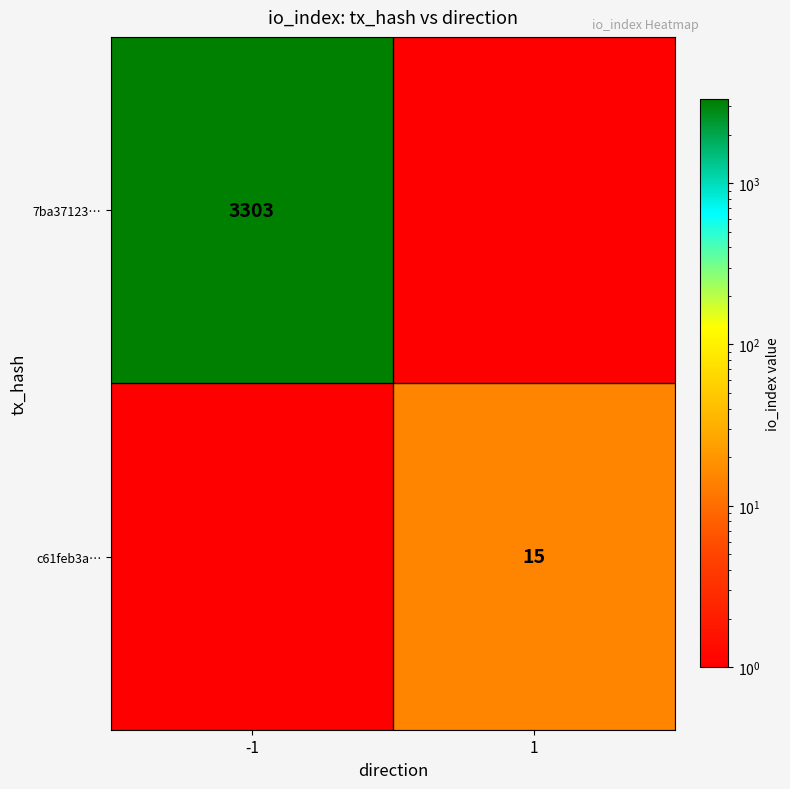

True or false: 7ba37123… has a value of 5627.0 at -1.

False